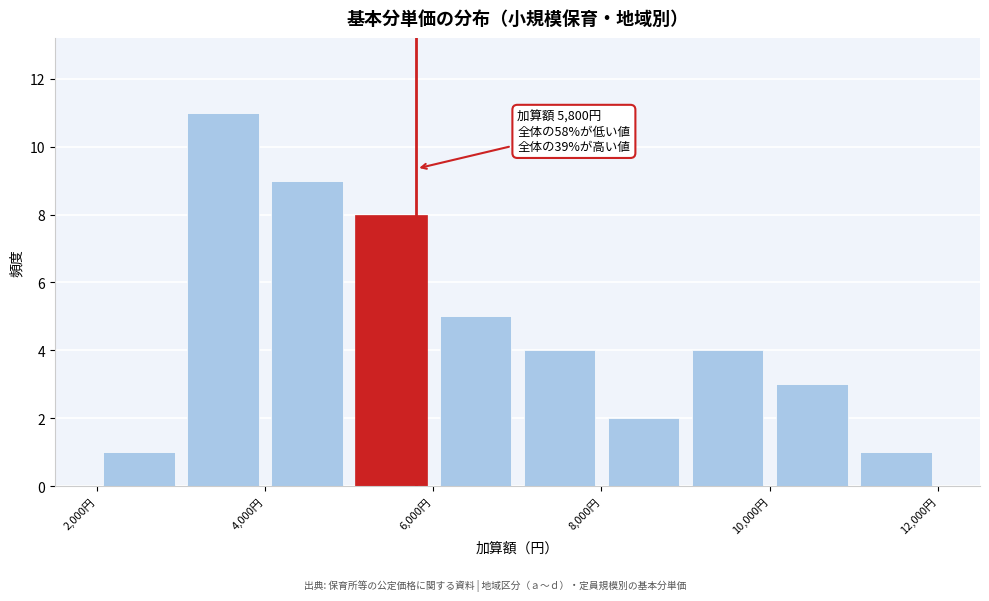

Which range on the x-axis has the tallest bar?

3000 to 4000